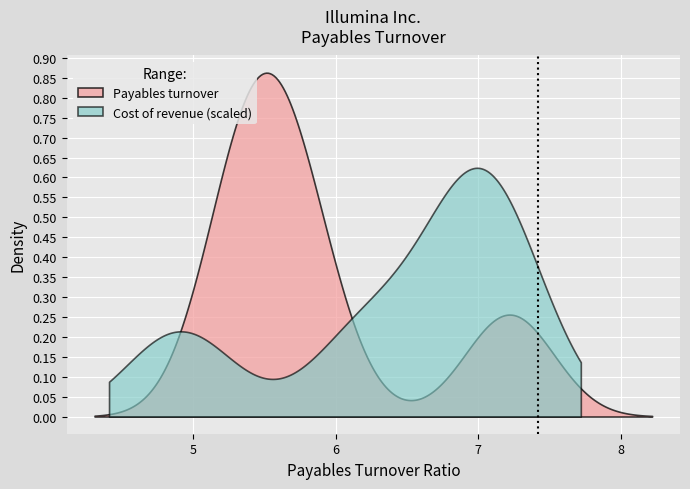

How many lines are shown in the chart?

1